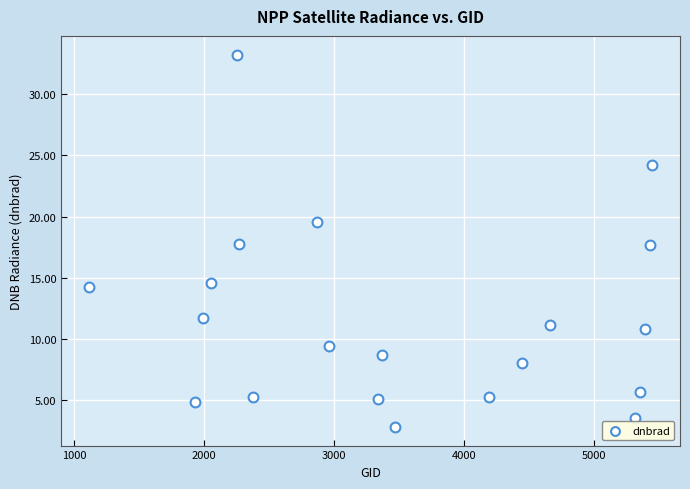

What is the range of Y values (max minus min)?

30.4